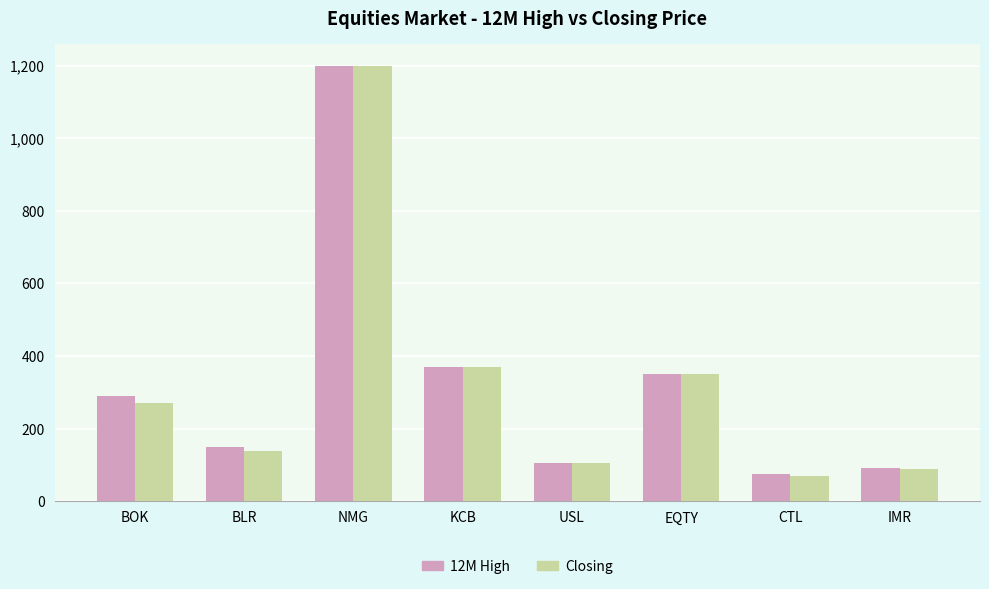

What is the greatest value displayed?

1200